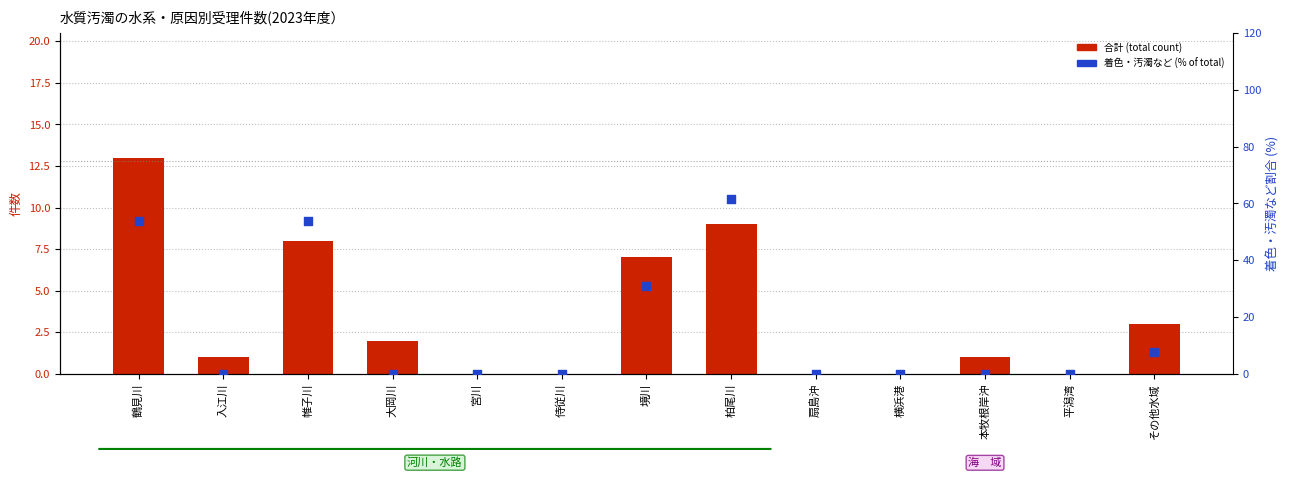

At how many categories does at least one series exceed 56?

1